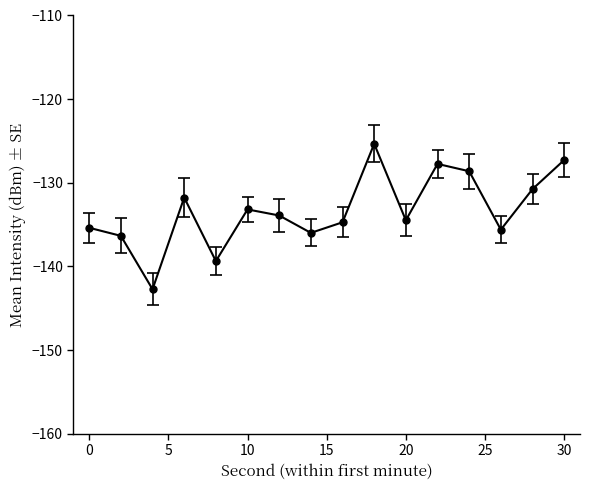

Reading left to right, what are all the values shown in this chart?

-135.4	-136.4	-142.7	-131.8	-139.4	-133.2	-133.9	-136.0	-134.7	-125.3	-134.5	-127.7	-128.6	-135.6	-130.8	-127.3